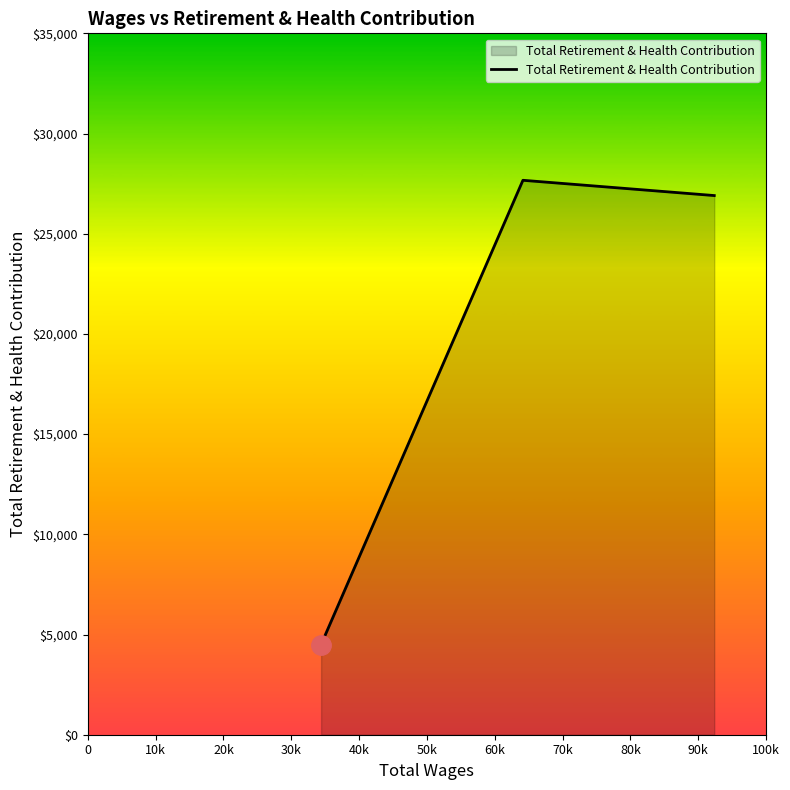

What is the smallest value displayed?

4497